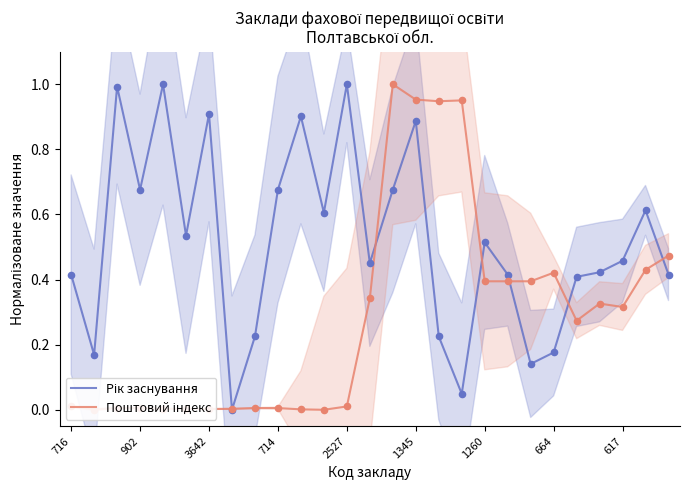

At how many categories does at least one series exceed 0?

27